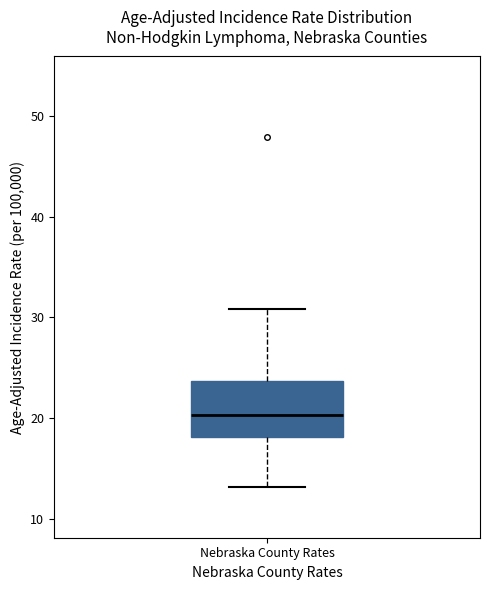

Read this box plot against the y-axis: the position of the median line, the range covered by the box, and the ends of both whiskers. The values are not printed on the chart, so give them approximately, as read against the axis.

median 20, box 18 to 24, whiskers 13 to 31